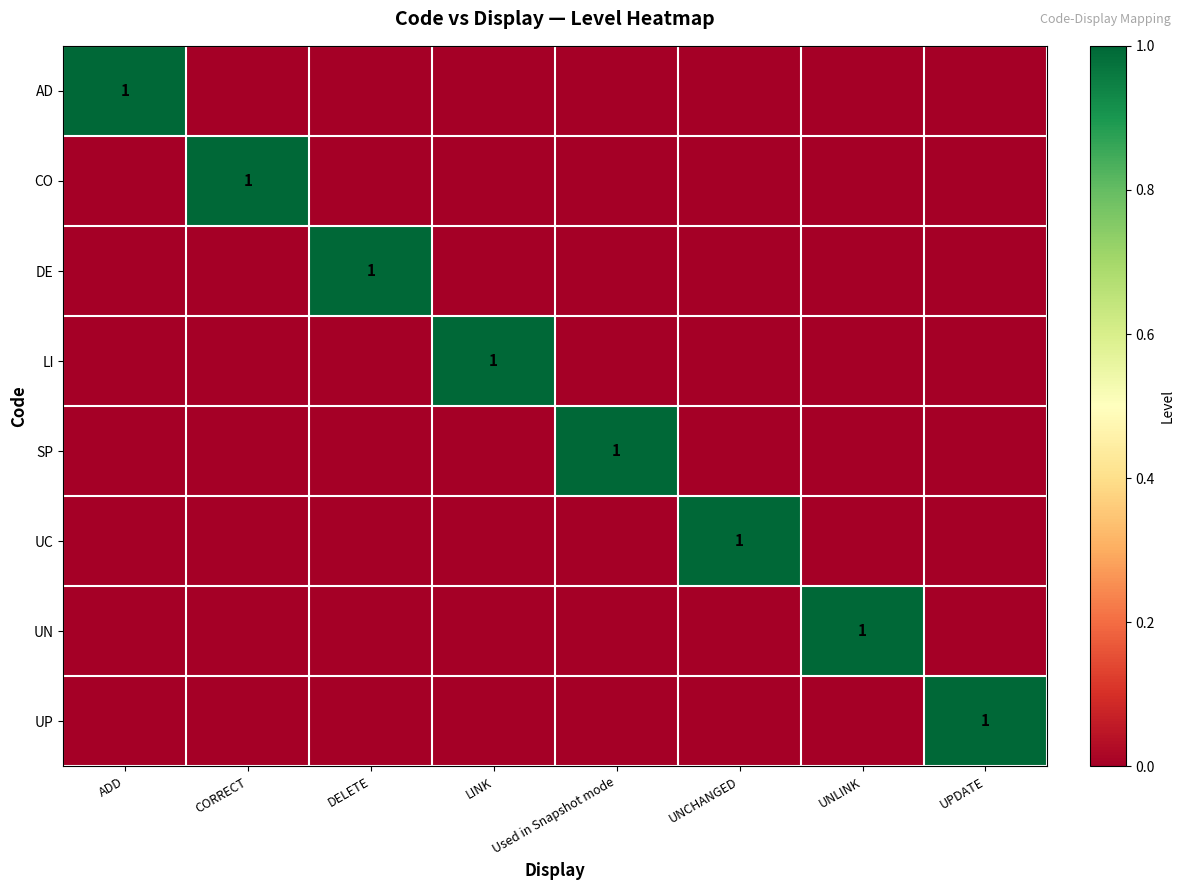

Is it true that SP equals 2 at Used in Snapshot mode?

False